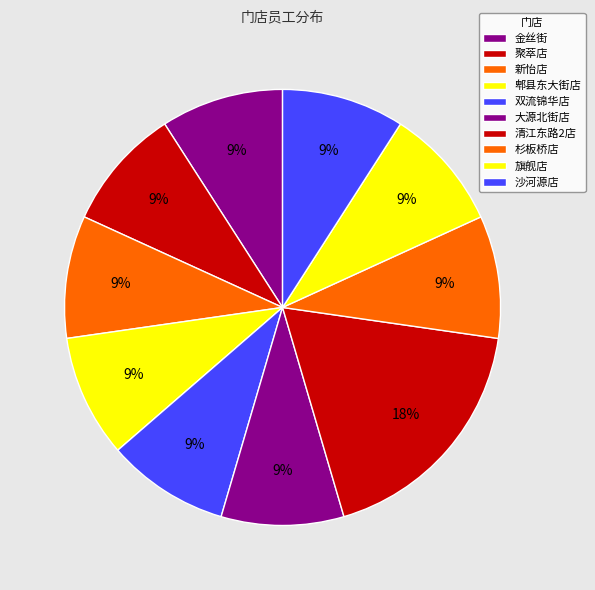

How many segments does this pie chart have?

10